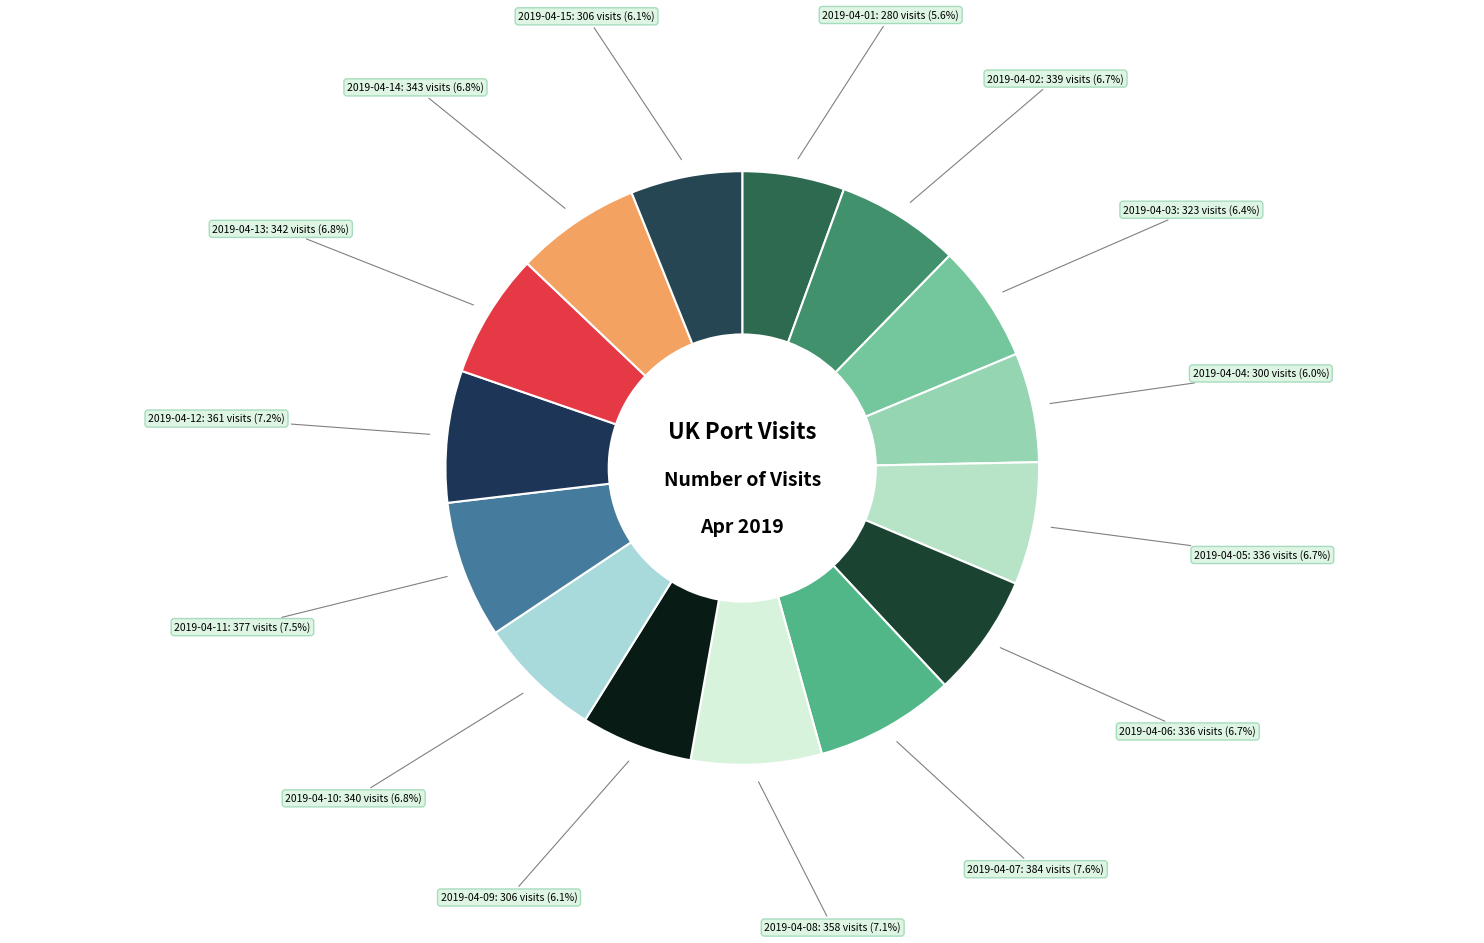

Is the sum of 2019-04-09: 306 visits and 2019-04-13: 342 visits greater than half?

No